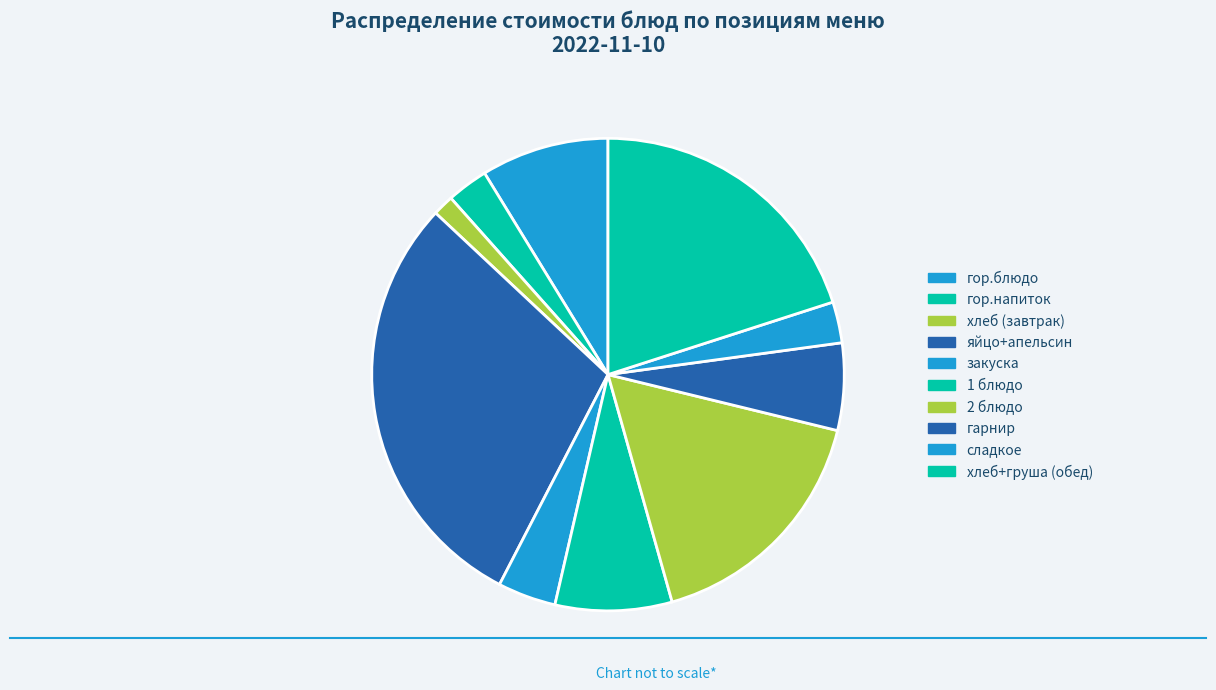

How many segments does this pie chart have?

10